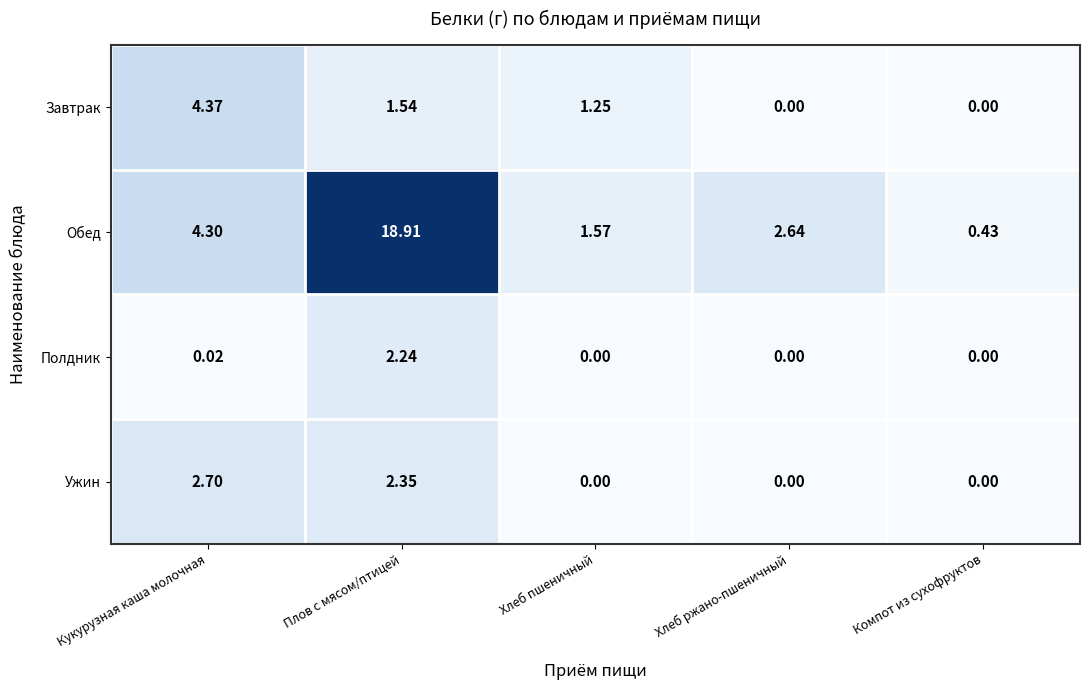

What is the total value across all series at Плов с мясом/птицей?

25.0